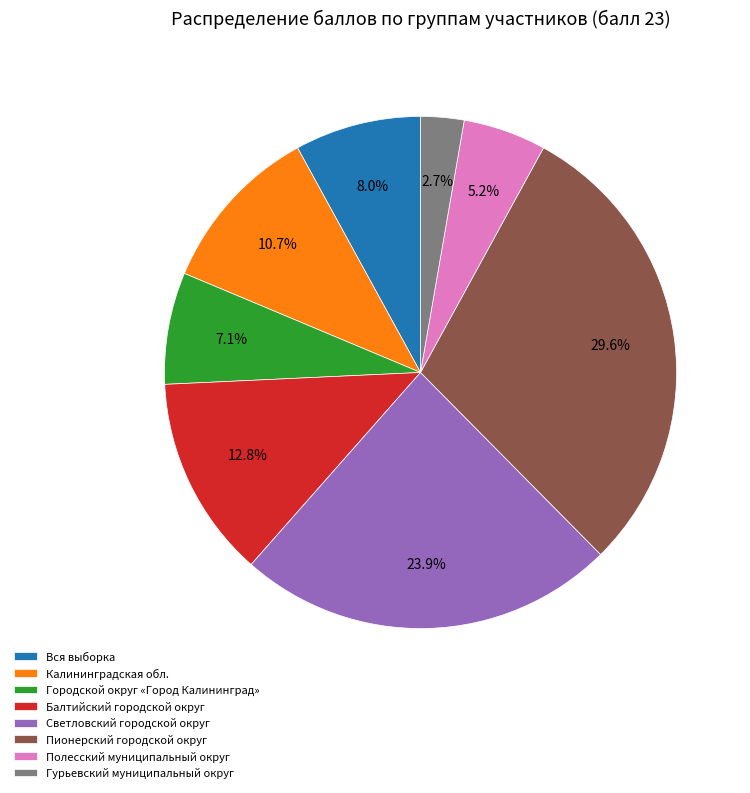

Rank the categories by value from highest to lowest.

Пионерский городской округ, Светловский городской округ, Балтийский городской округ, Калининградская обл., Вся выборка, Городской округ «Город Калининград», Полесский муниципальный округ, Гурьевский муниципальный округ